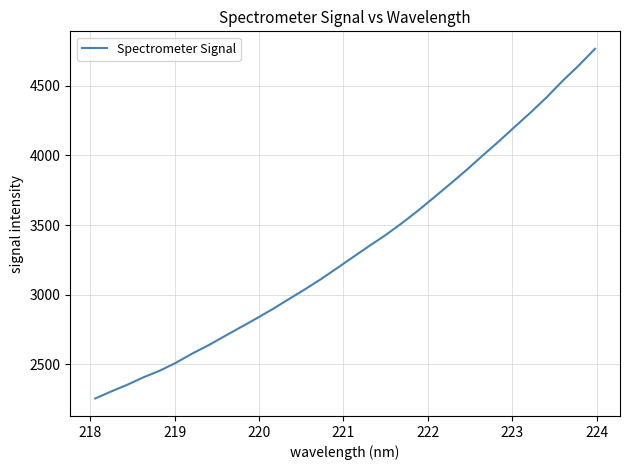

What is the smallest value displayed?

2254.4